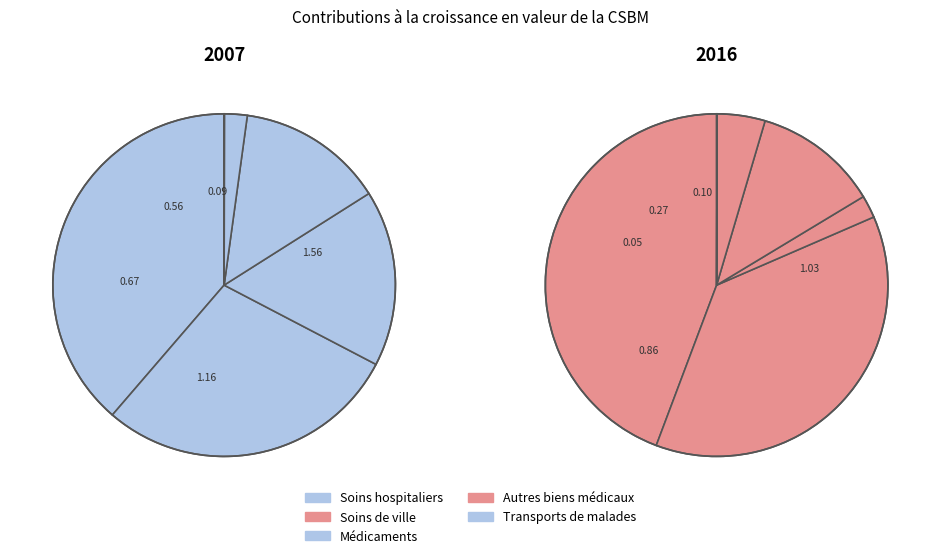

Is it true that Soins de ville is 22% of the pie?

False